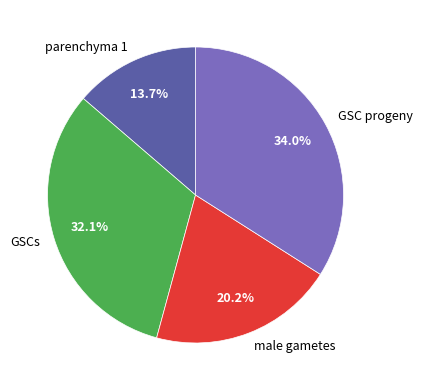

How many segments does this pie chart have?

4